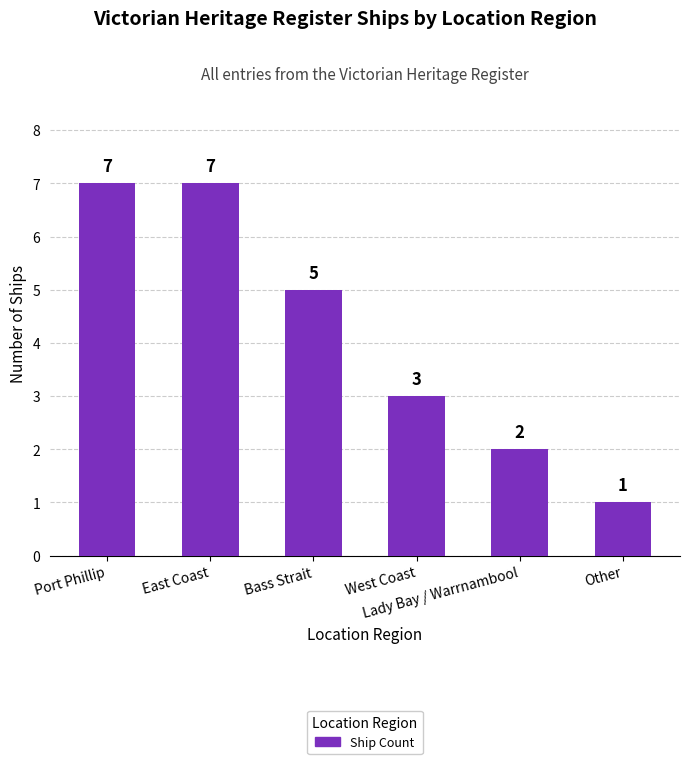

What is the sum of all values?

25